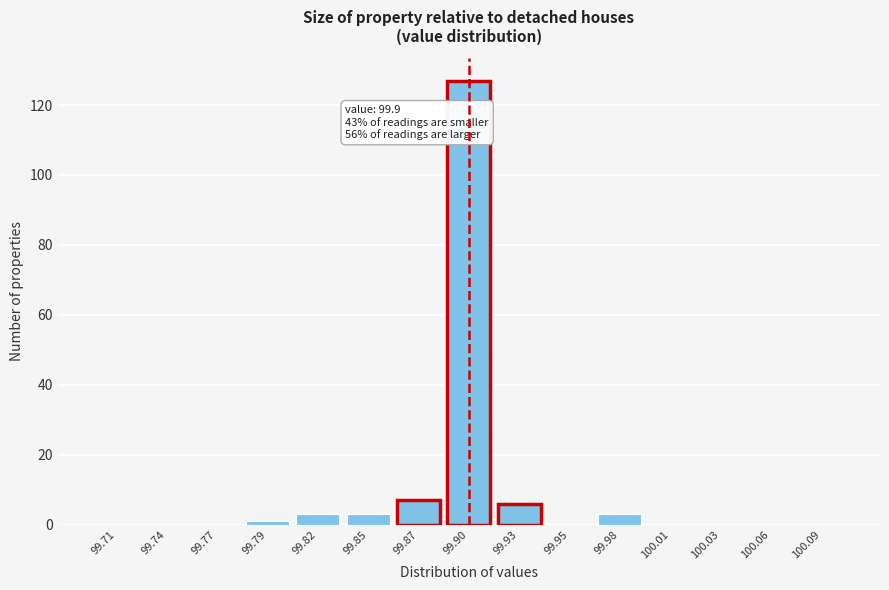

Which range on the x-axis has the tallest bar?

99.885 to 99.915